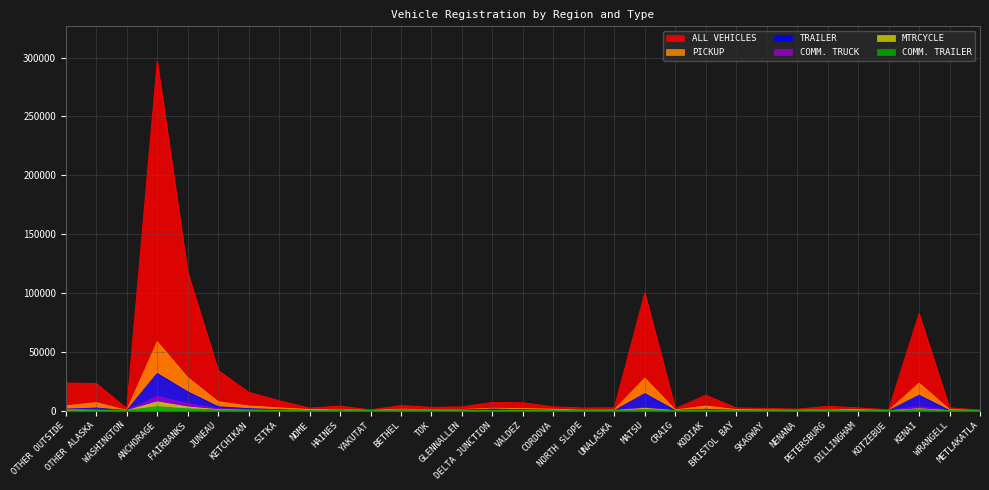

At which category is the sum across all series the highest?

ANCHORAGE